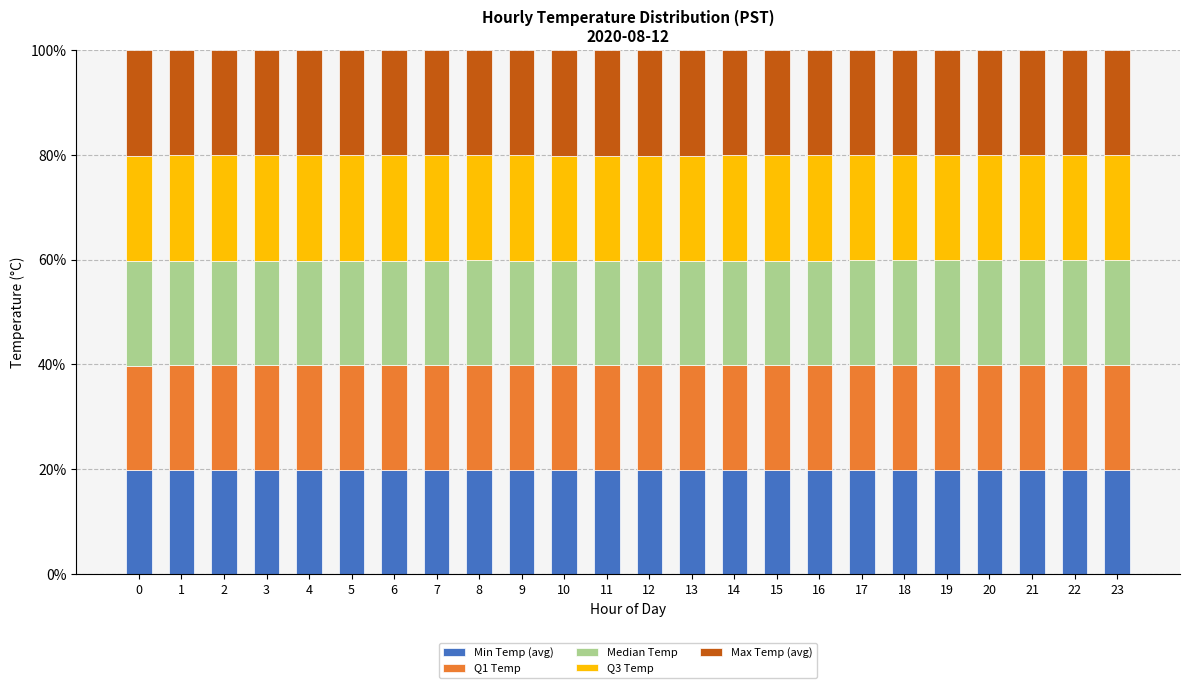

What is the total value across all series at 4?

100.0